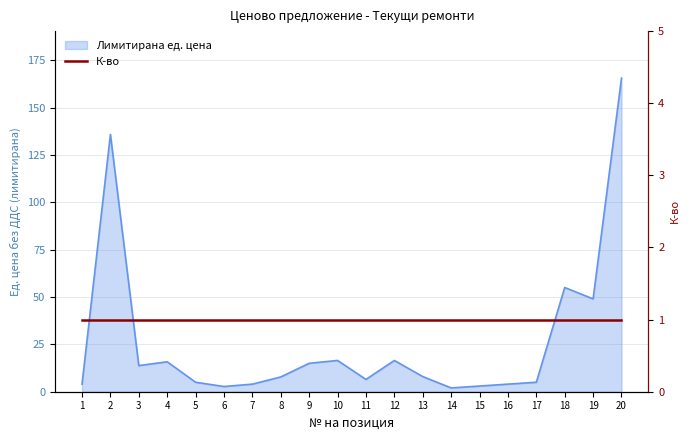

Rank the categories by value from highest to lowest.

20, 2, 18, 19, 10, 12, 4, 9, 3, 13, 8, 11, 5, 17, 1, 7, 16, 15, 6, 14